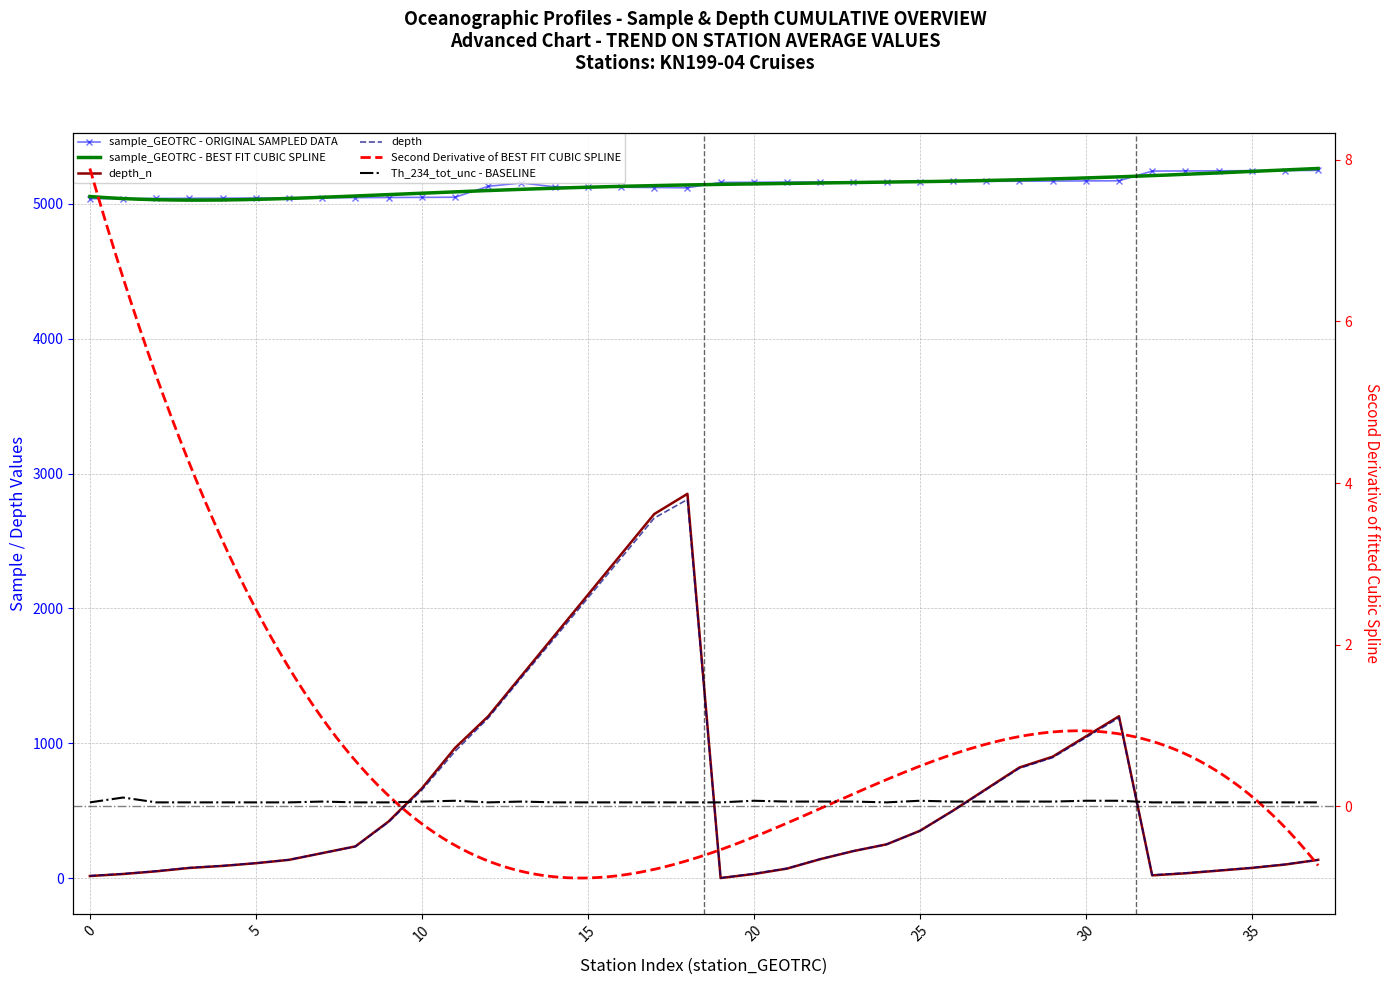

True or false: depth has a value of 57.4 at 1.

False